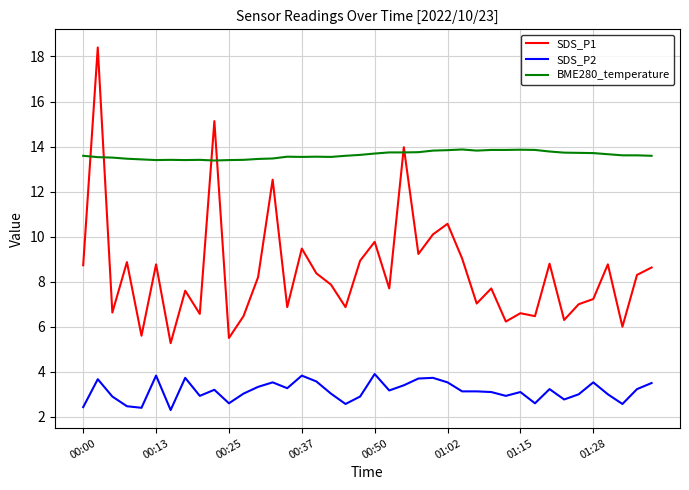

Which series has the widest spread of values?

SDS_P1